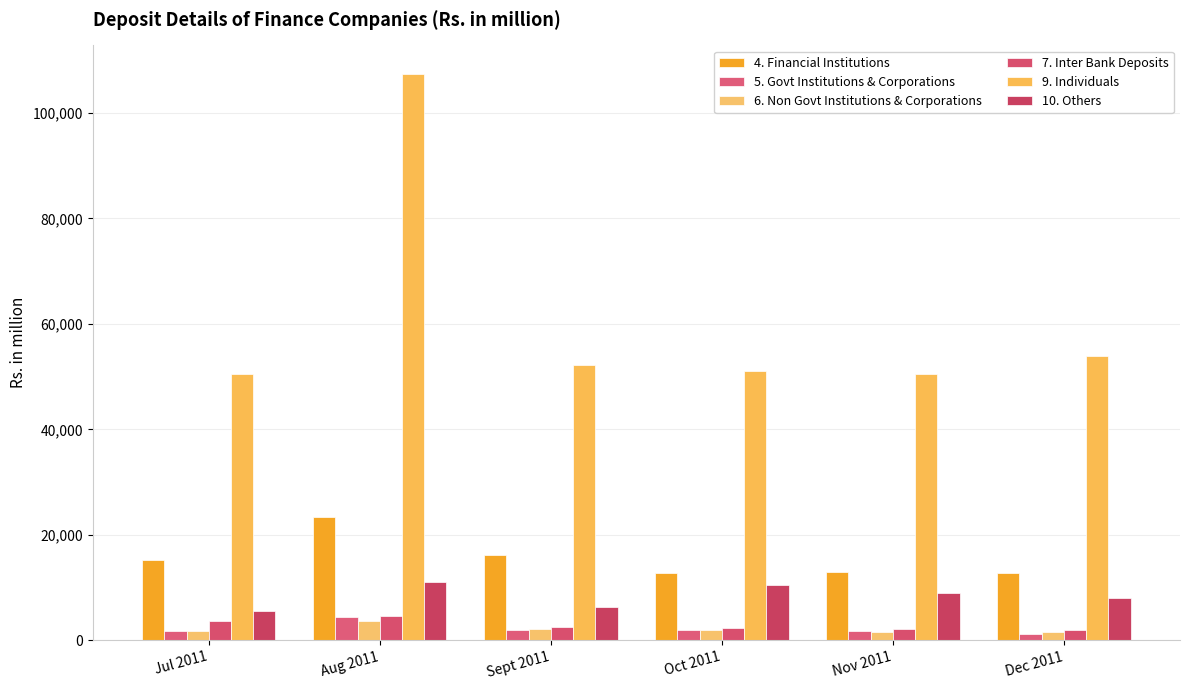

What is the average value of the 9. Individuals series?

60939.0